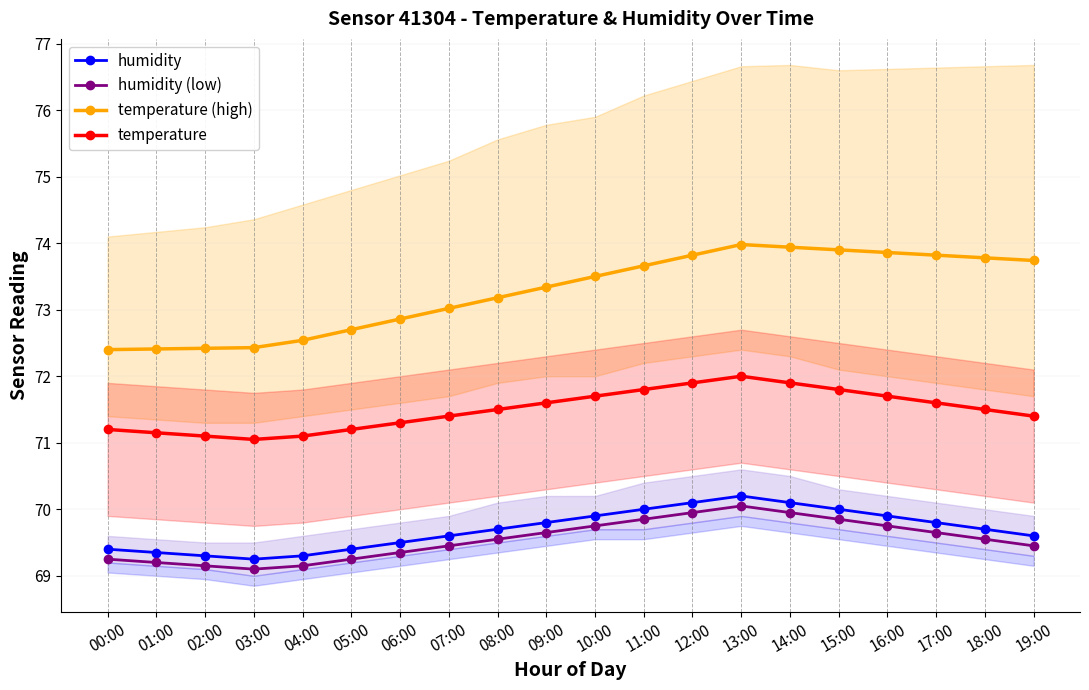

What position from the right is 18:00?

2